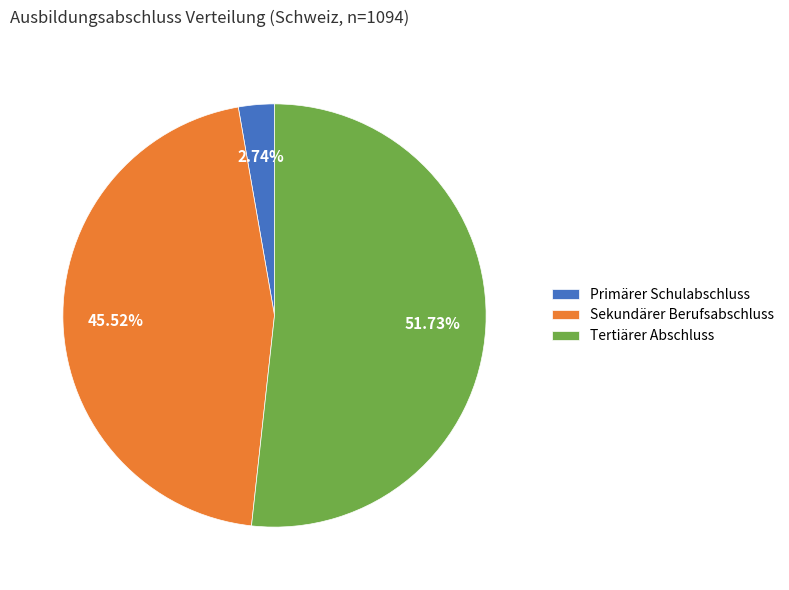

Between Tertiärer Abschluss and Sekundärer Berufsabschluss, which is larger?

Tertiärer Abschluss